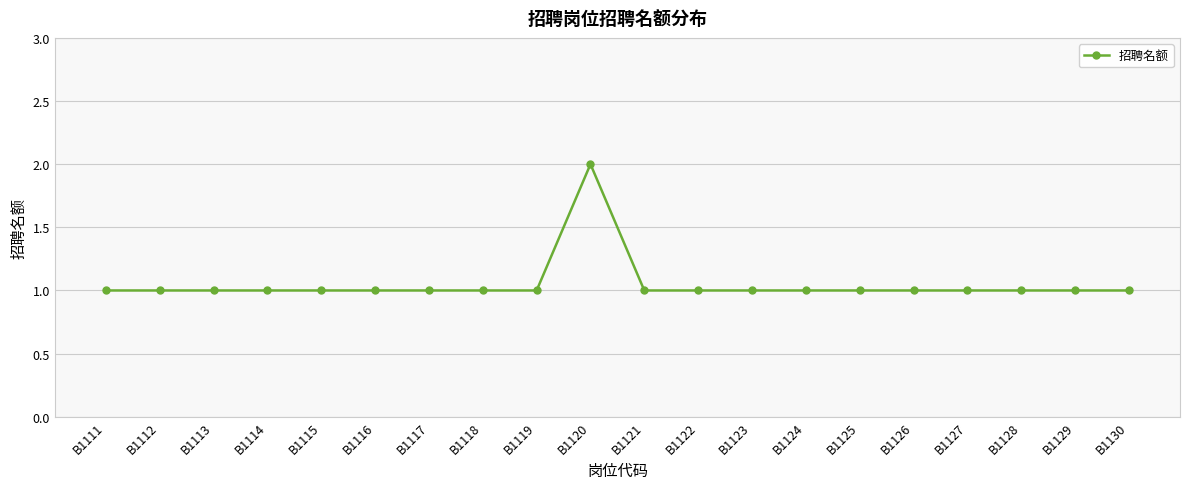

True or false: the data shows 2 at B1116.

False